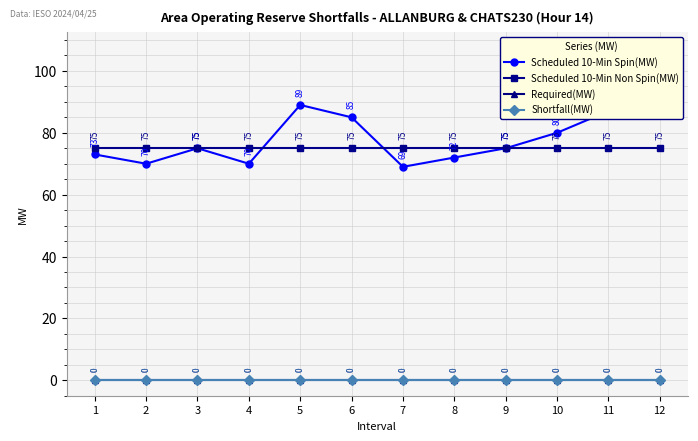

Which category has the highest value across all series?

12